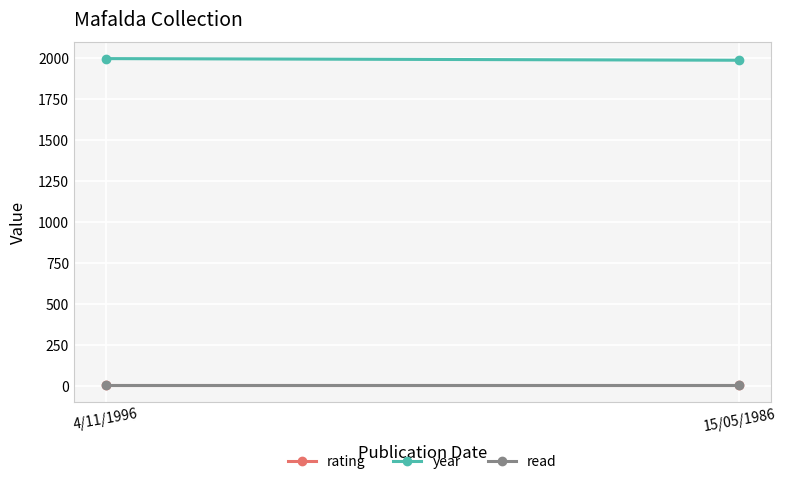

The rating series shows 3 at 4/11/1996. True or false?

False